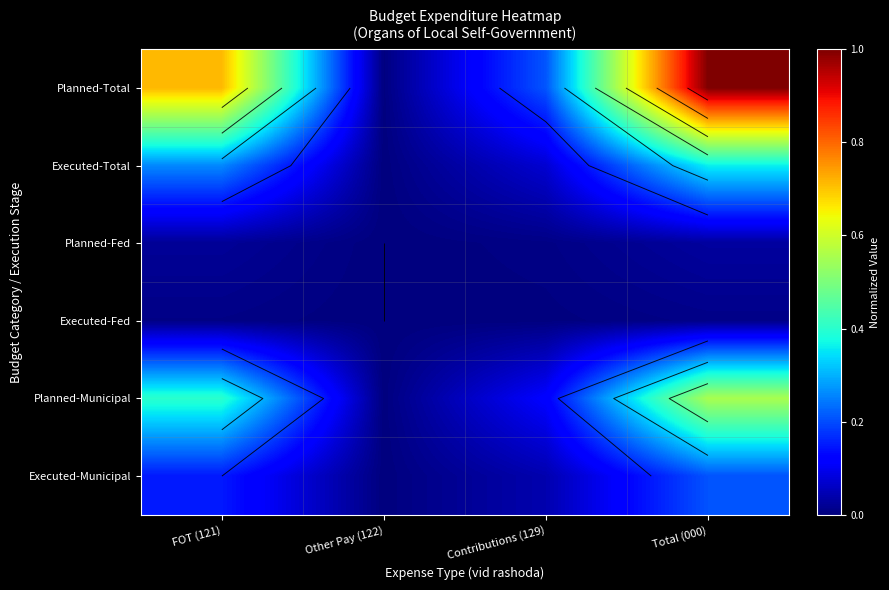

Is it true that Executed-Municipal equals 0.0 at Contributions (129)?

True